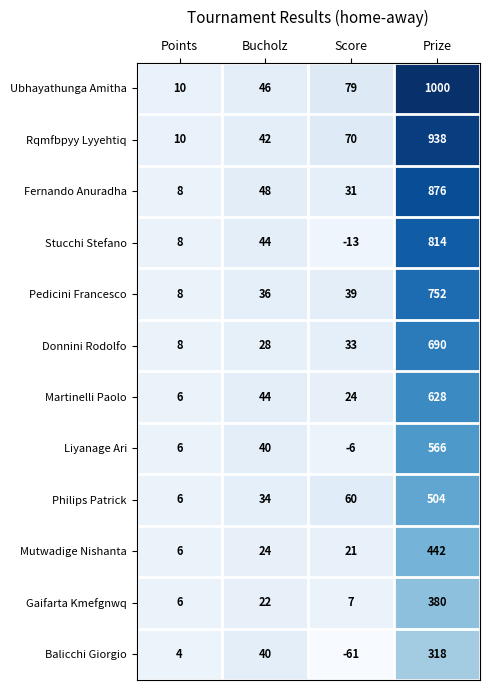

What is the approximate value of Philips Patrick at Prize?

504